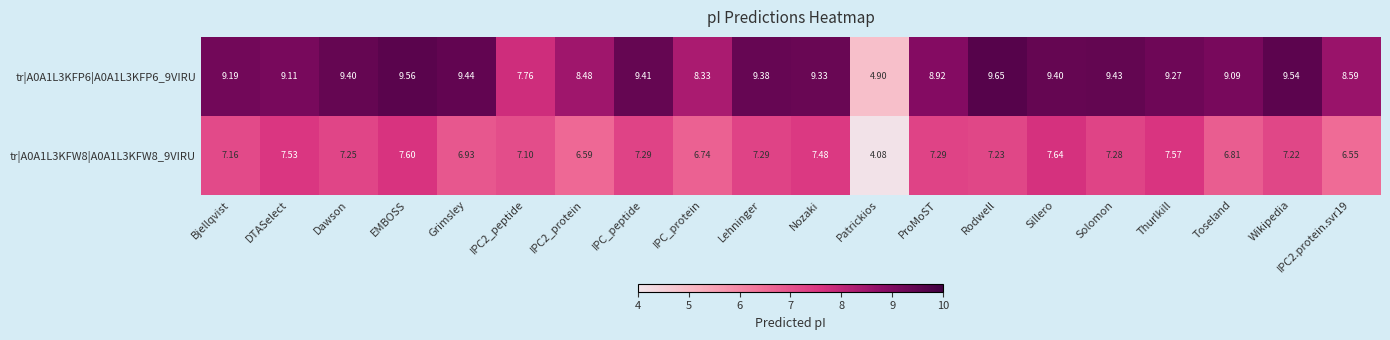

Is the value of tr|A0A1L3KFW8|A0A1L3KFW8_9VIRU at Rodwell greater than the value of tr|A0A1L3KFP6|A0A1L3KFP6_9VIRU at IPC2.protein.svr19?

No